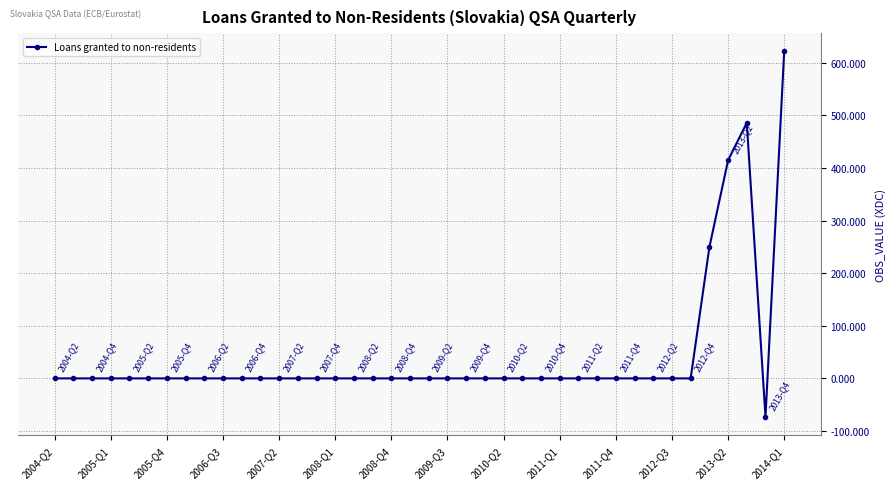

What is the maximum value shown in the chart?

621.7